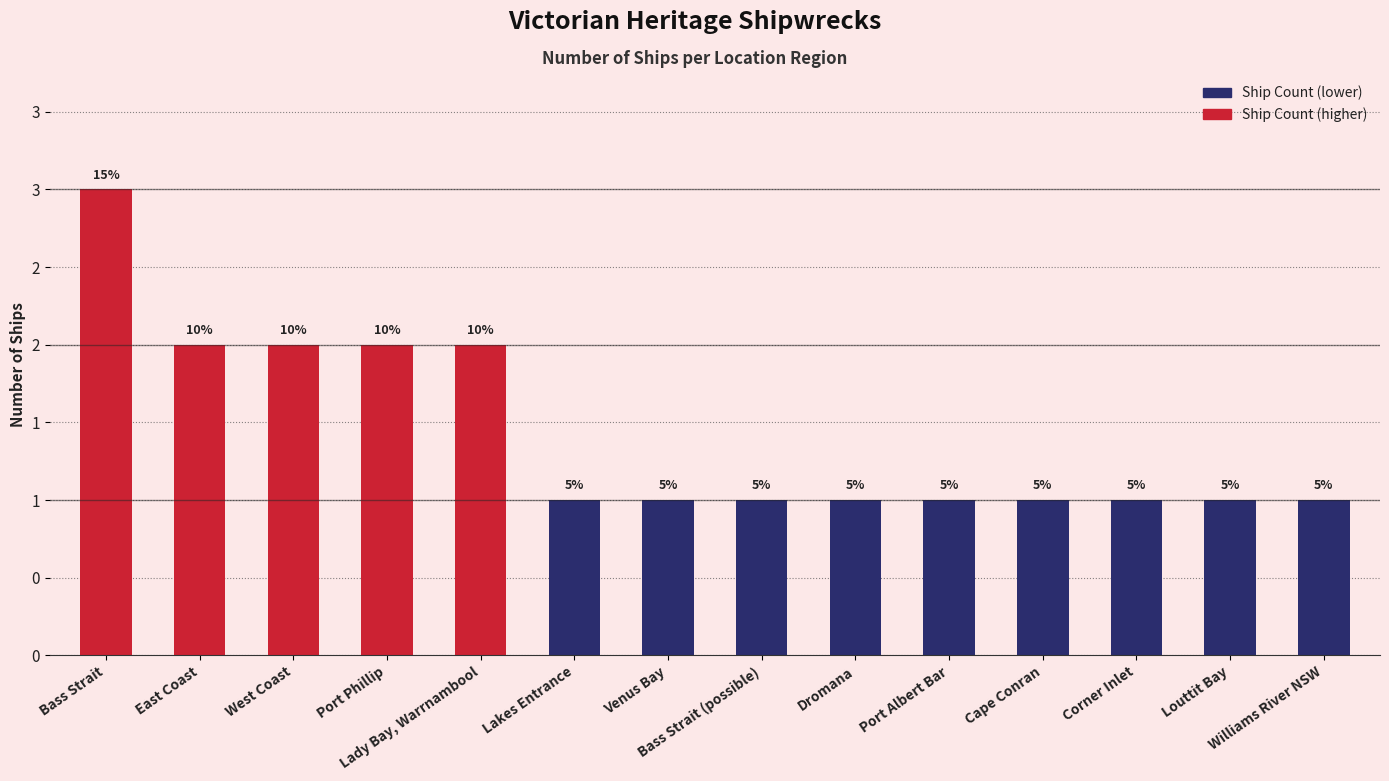

Reading right to left, extract all data points from this chart.

Williams River NSW=1	Louttit Bay=1	Corner Inlet=1	Cape Conran=1	Port Albert Bar=1	Dromana=1	Bass Strait (possible)=1	Venus Bay=1	Lakes Entrance=1	Lady Bay, Warrnambool=2	Port Phillip=2	West Coast=2	East Coast=2	Bass Strait=3